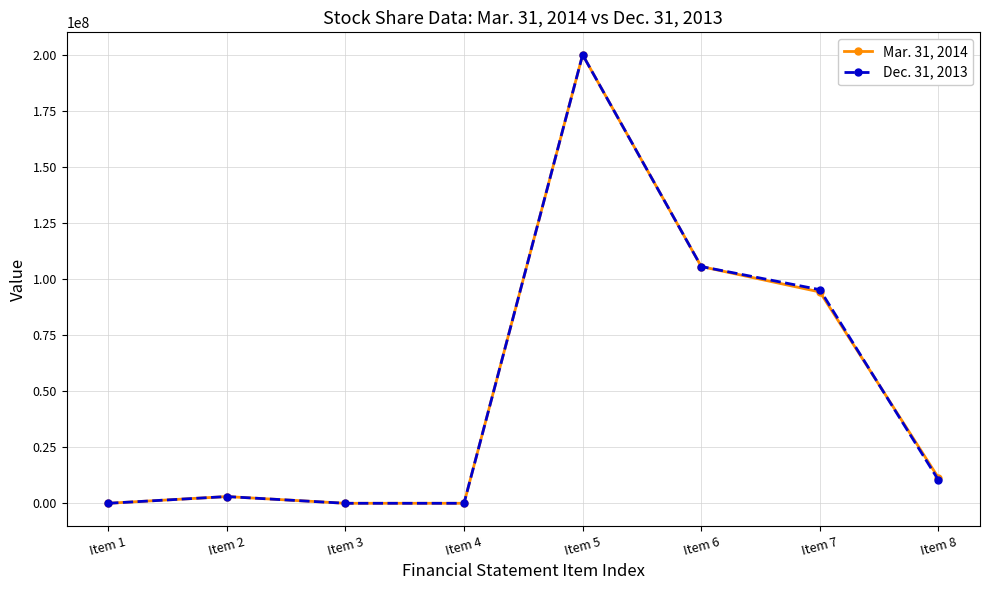

What is the total value across all series at Item 7?

189469098